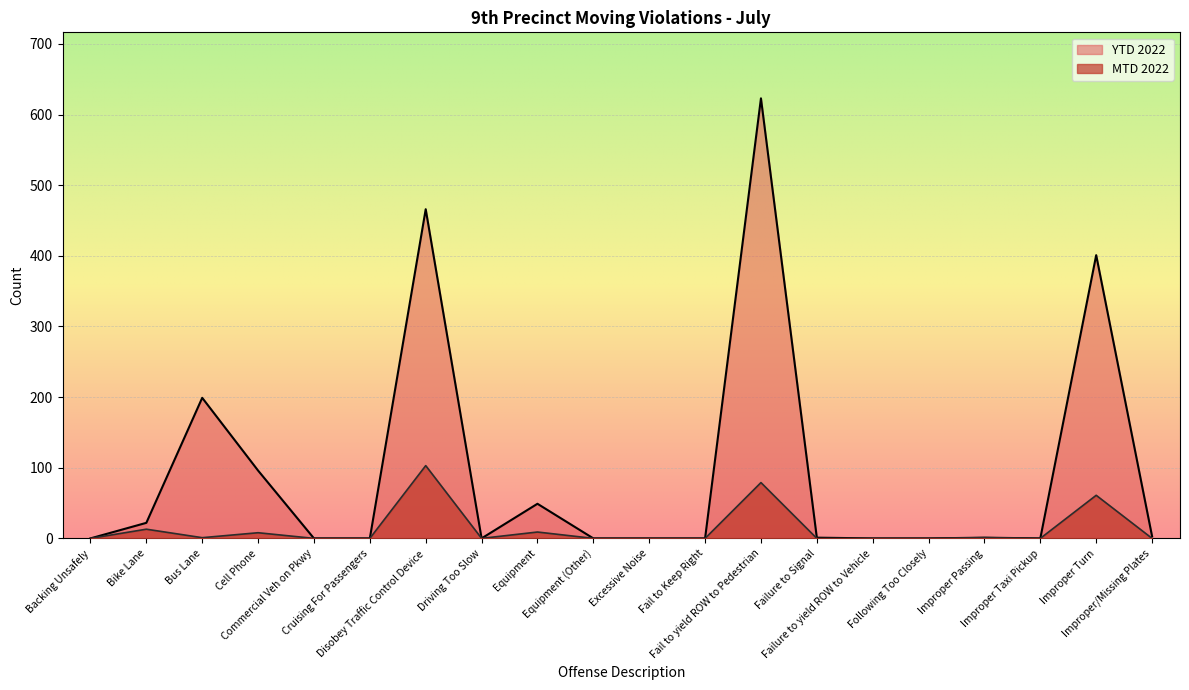

Where is the first local maximum for MTD 2022?

Bike Lane